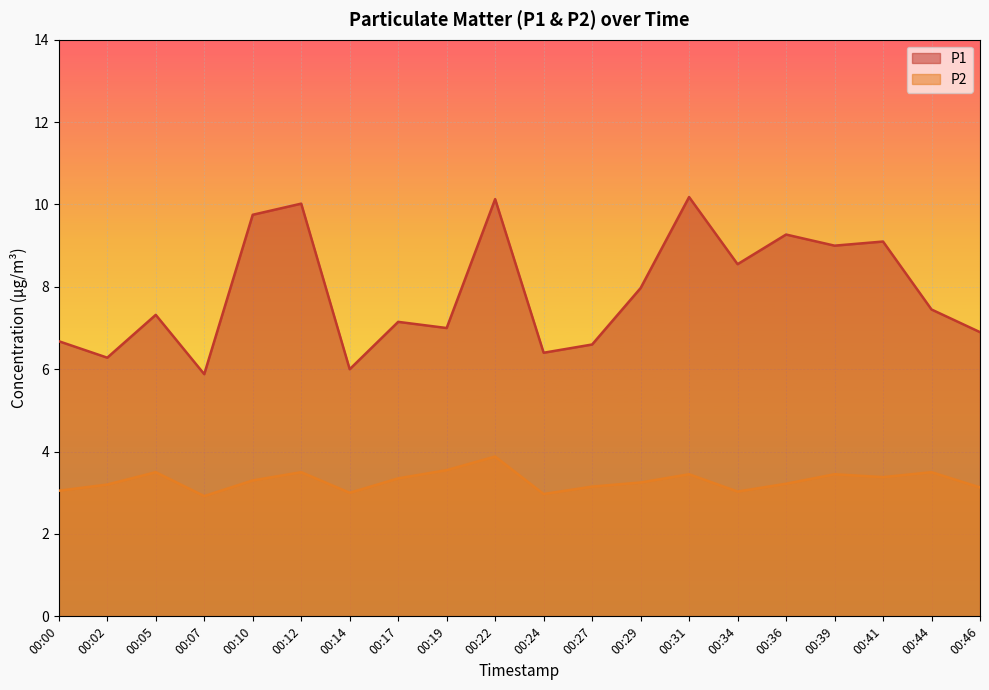

What is the value of the P1 point at the 19th from the left?

7.5